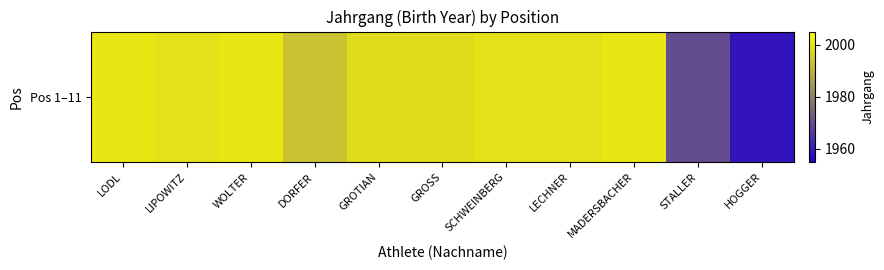

List the labels in order of value, smallest first.

HOGGER, STALLER, DORFER, GROTIAN, GROSS, LIPOWITZ, SCHWEINBERG, LECHNER, LODL, WOLTER, MADERSBACHER